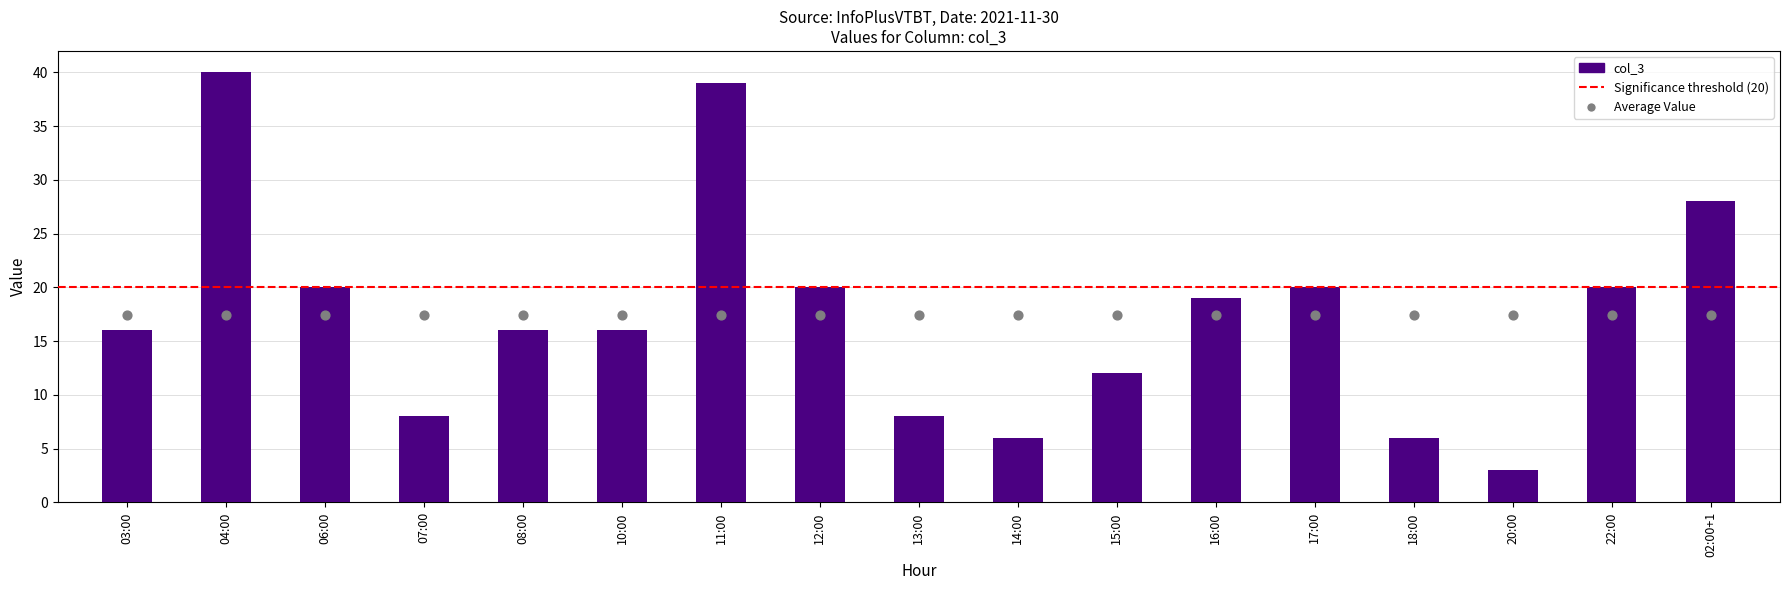

Between 13:00 and 16:00, which is larger?

16:00